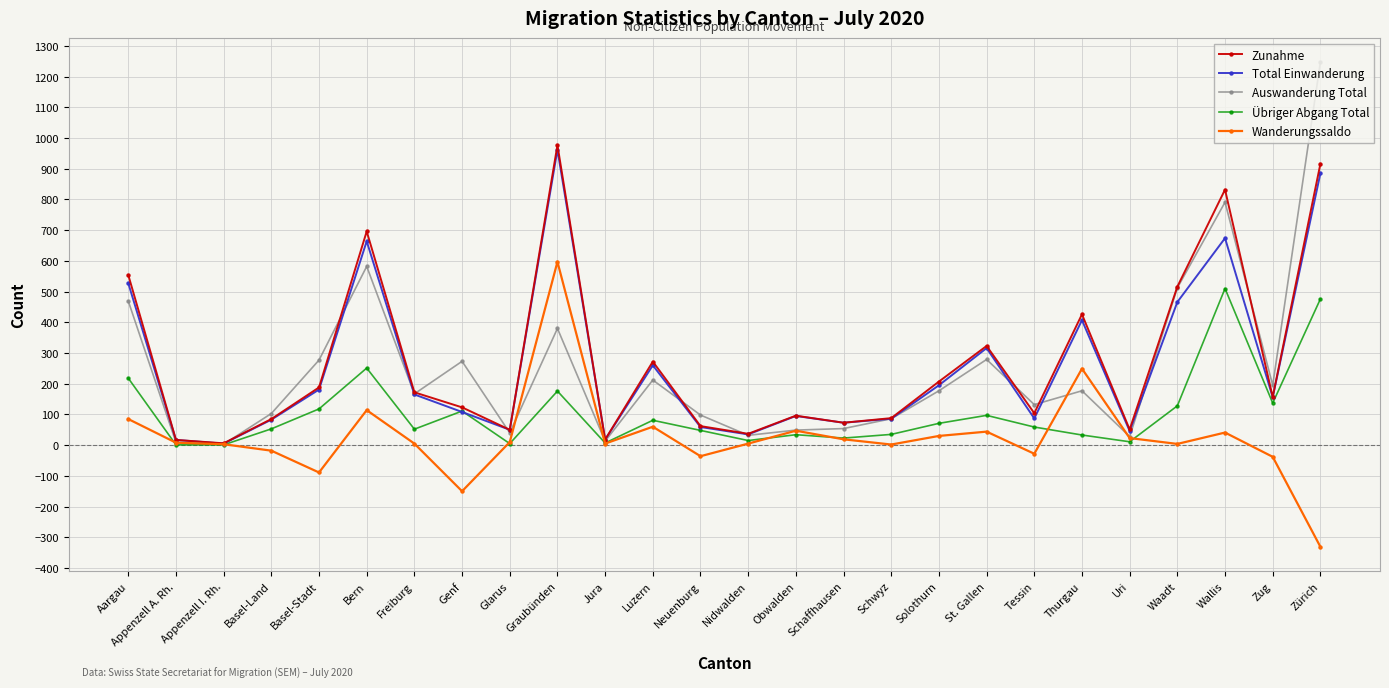

The value of Total Einwanderung at Obwalden is 95. True or false?

True